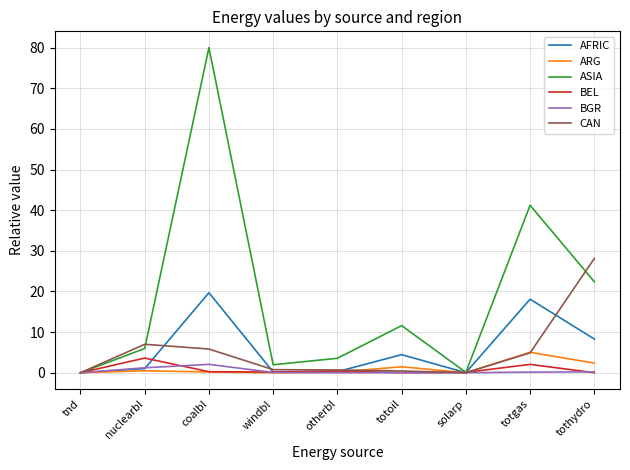

True or false: CAN has a value of 0.0 at solarp.

True